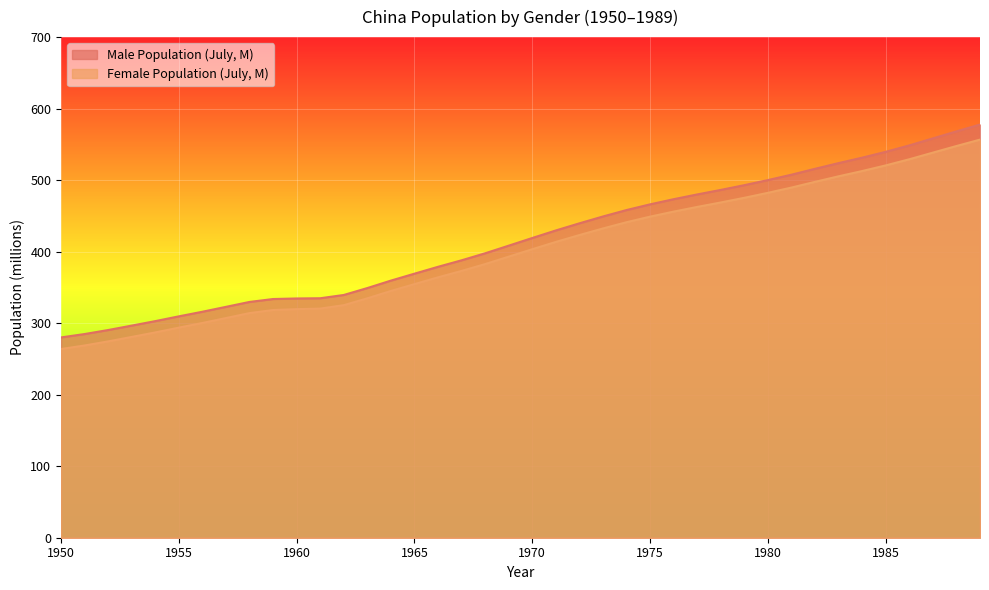

Does the chart display data point markers on the line(s)?

No